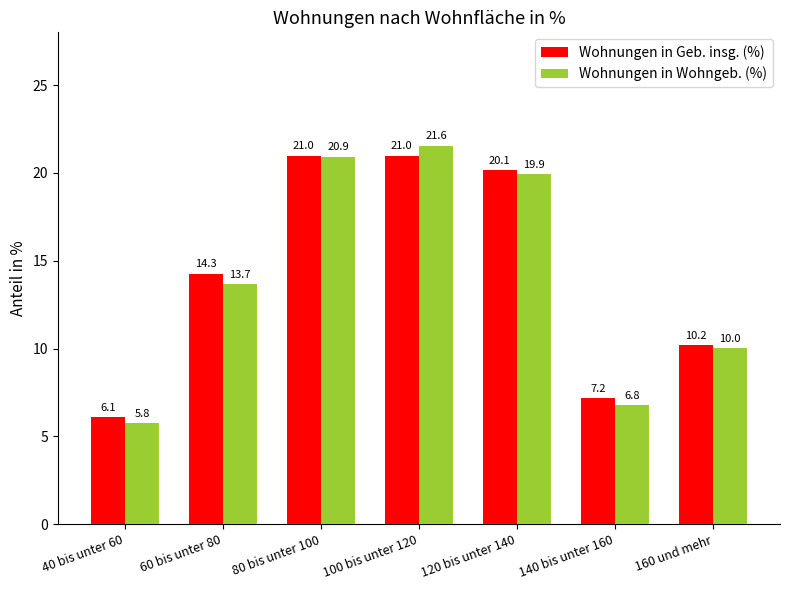

True or false: Wohnungen in Wohngeb. (%) has a value of 35.5 at 100 bis unter 120.

False